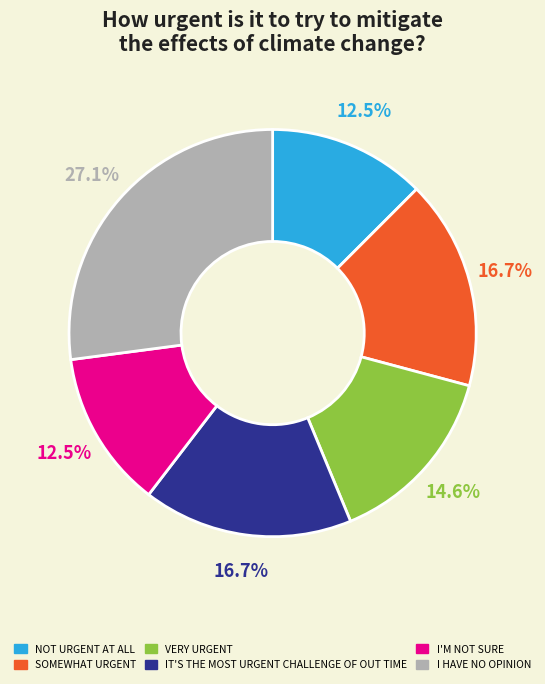

Is there a majority slice in this chart?

No